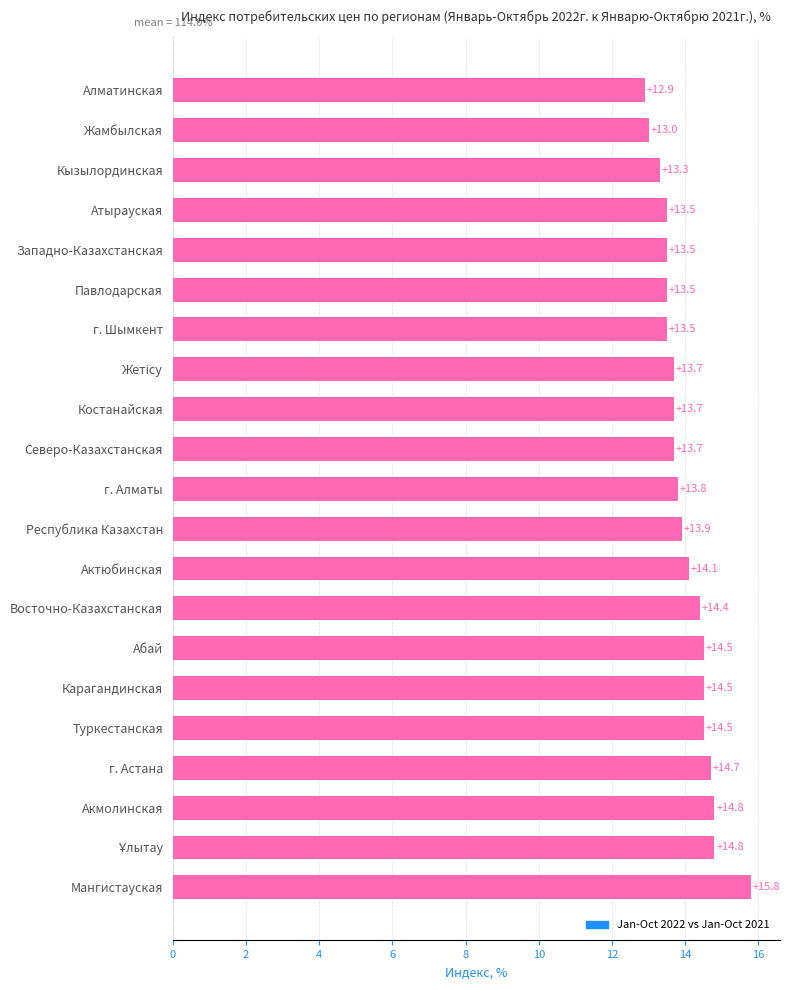

True or false: the data shows 22.5 at Костанайская.

False